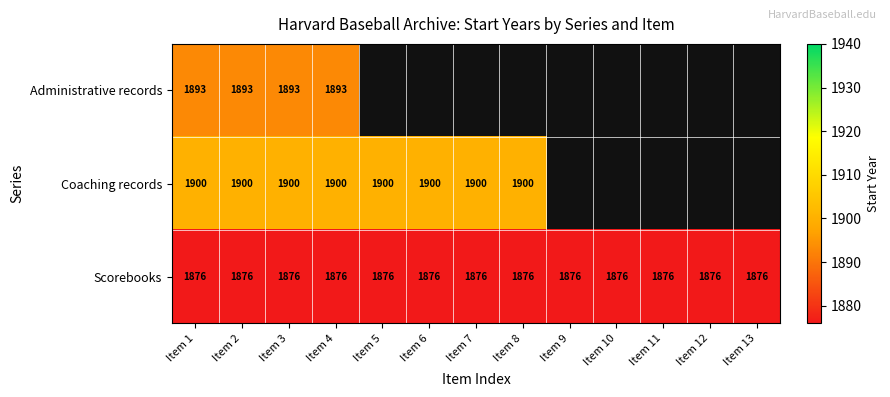

At Item 4, list the series in order from smallest to largest.

Scorebooks, Administrative records, Coaching records